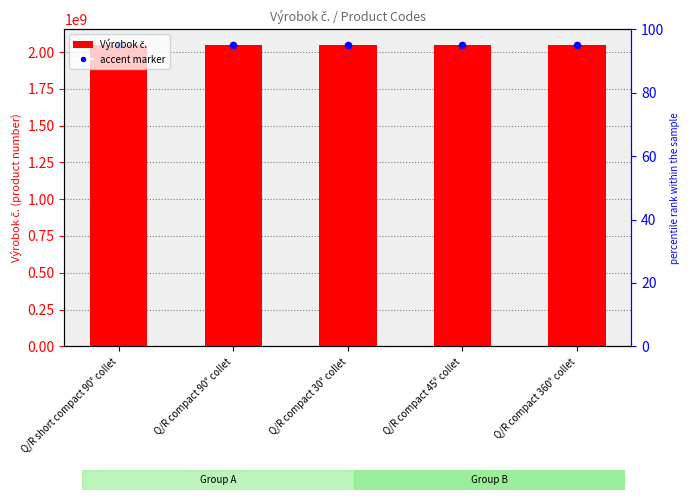

At how many categories does at least one series exceed 2050517353?

1